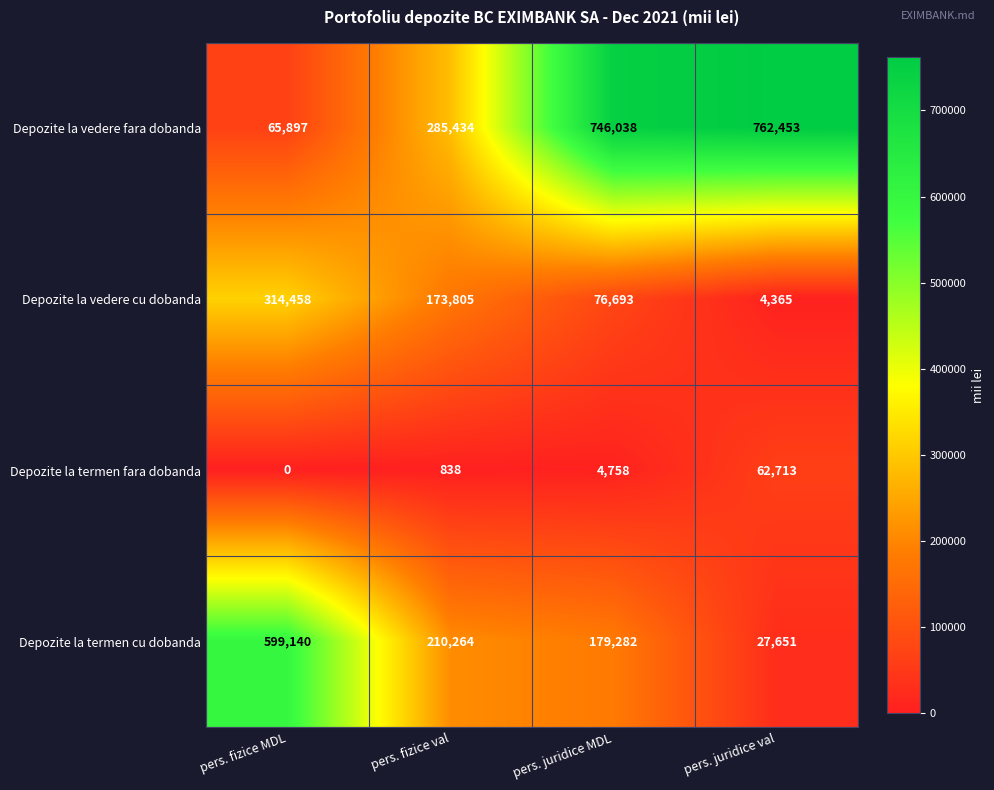

The value of Depozite la termen fara dobanda at pers. juridice MDL is 1367. True or false?

False